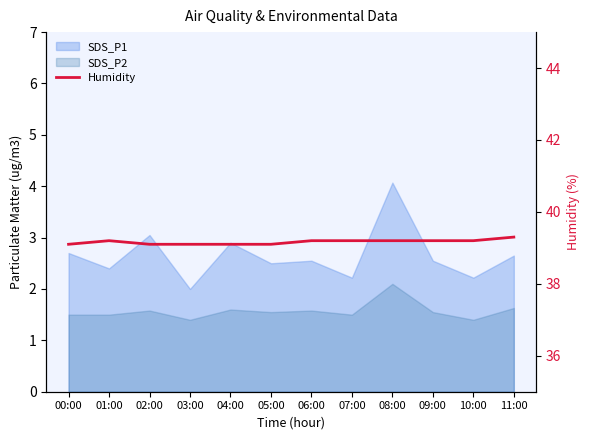

What position from the left is 01:00?

2